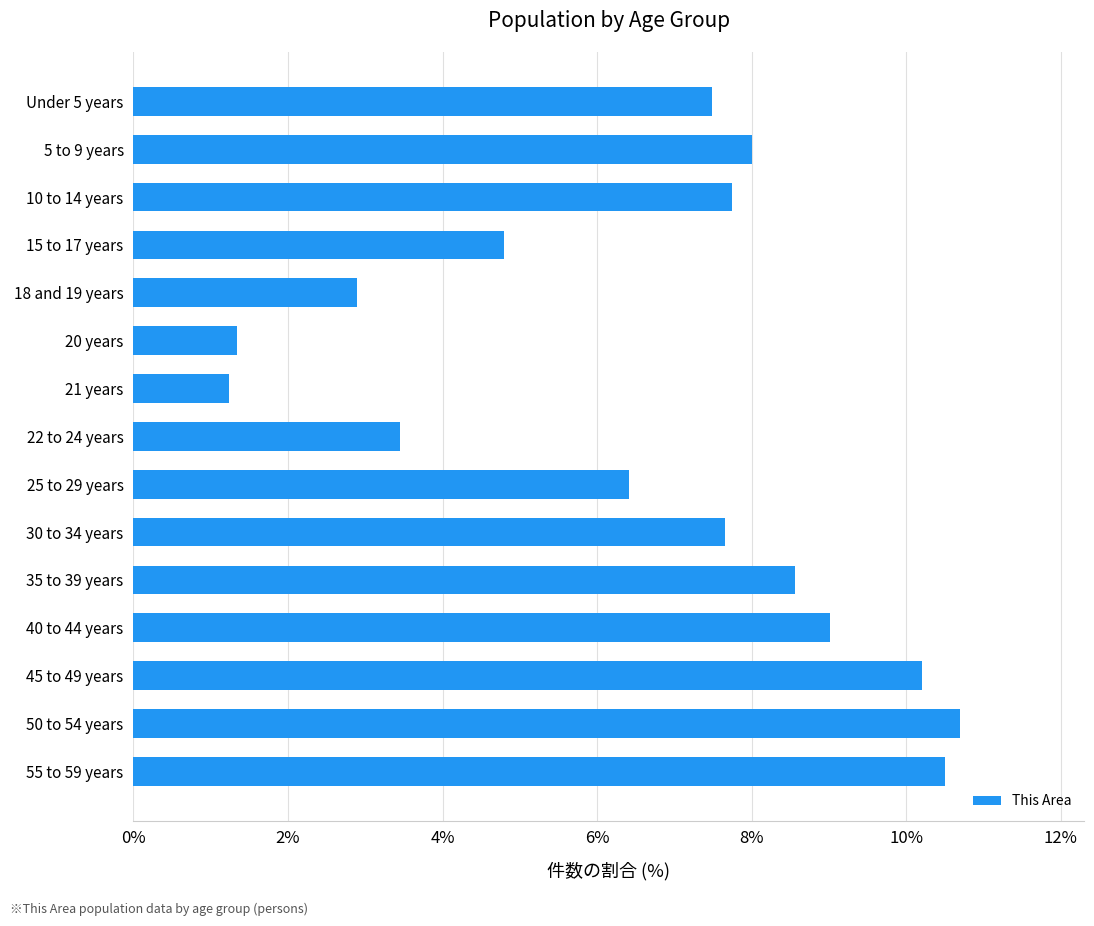

What is the maximum value shown in the chart?

10.7